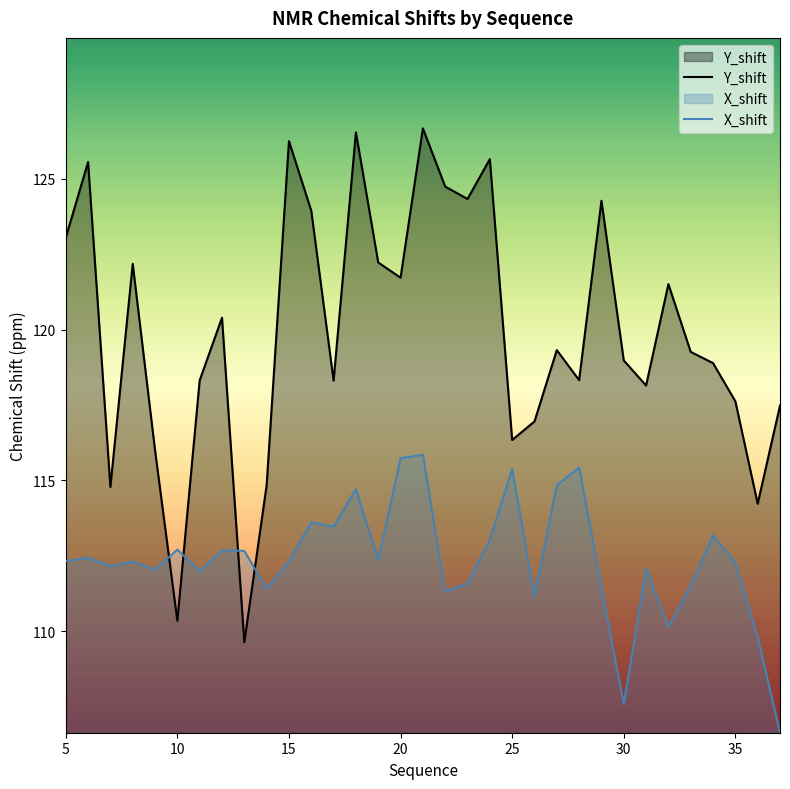

Which series has the largest range (max minus min)?

Y_shift